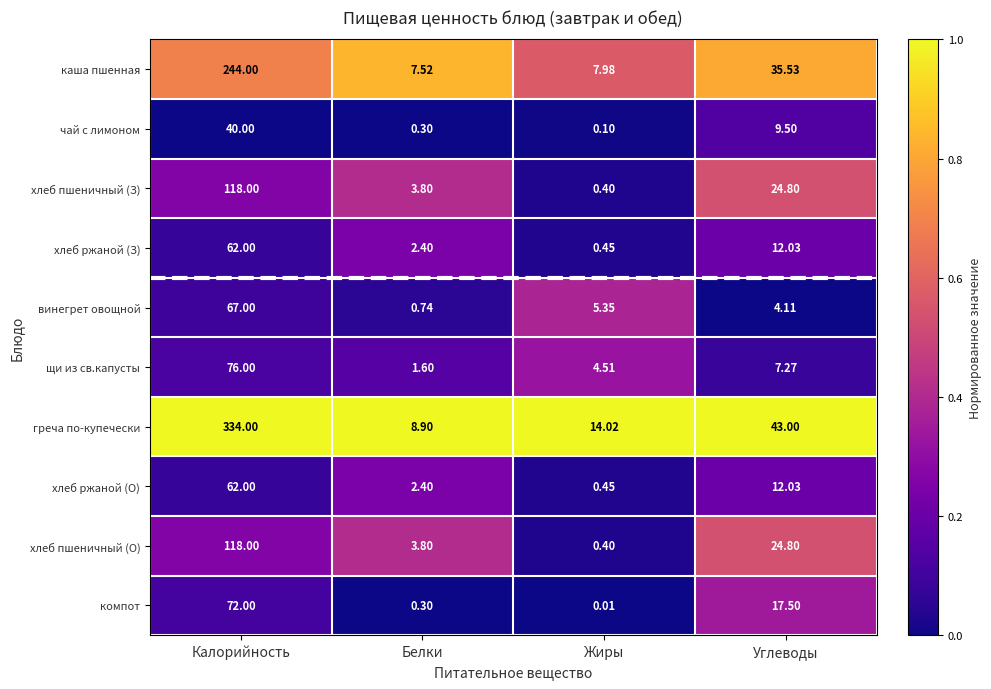

Rank the categories by хлеб пшеничный (З) value from highest to lowest.

Калорийность, Углеводы, Белки, Жиры